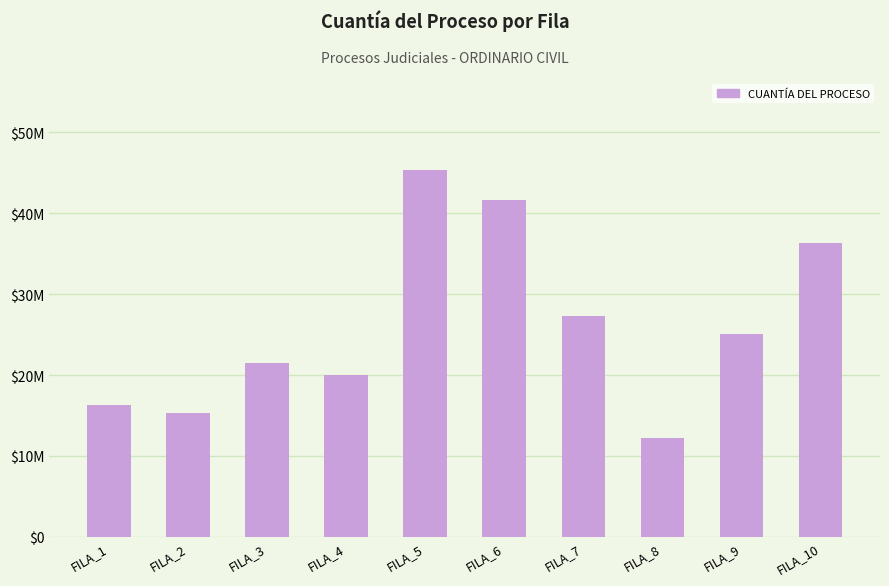

Does the chart contain any negative values?

No